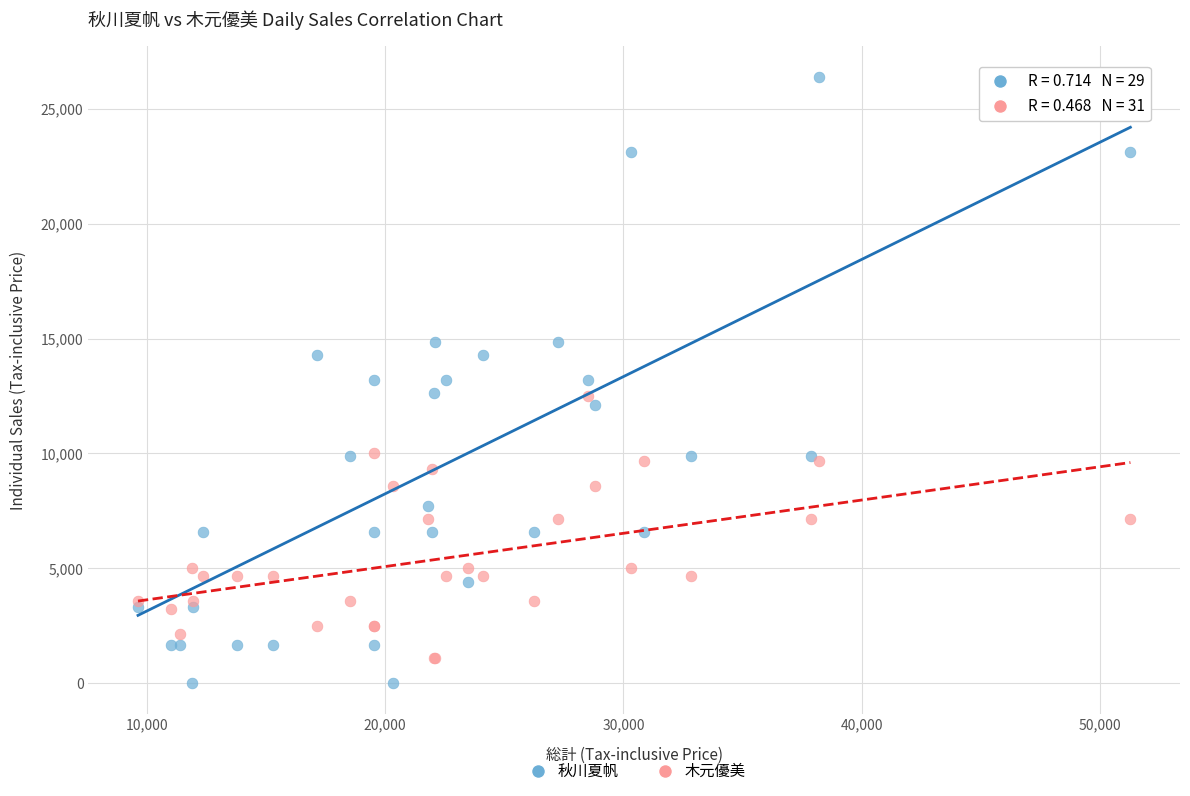

What is the X range (max minus min) for the scatter plot?

41640